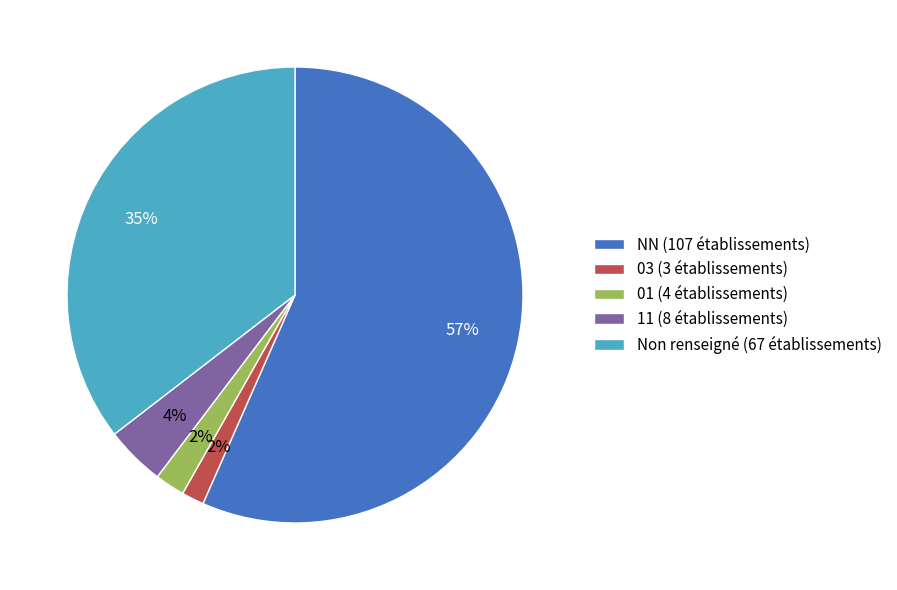

How many segments does this pie chart have?

5